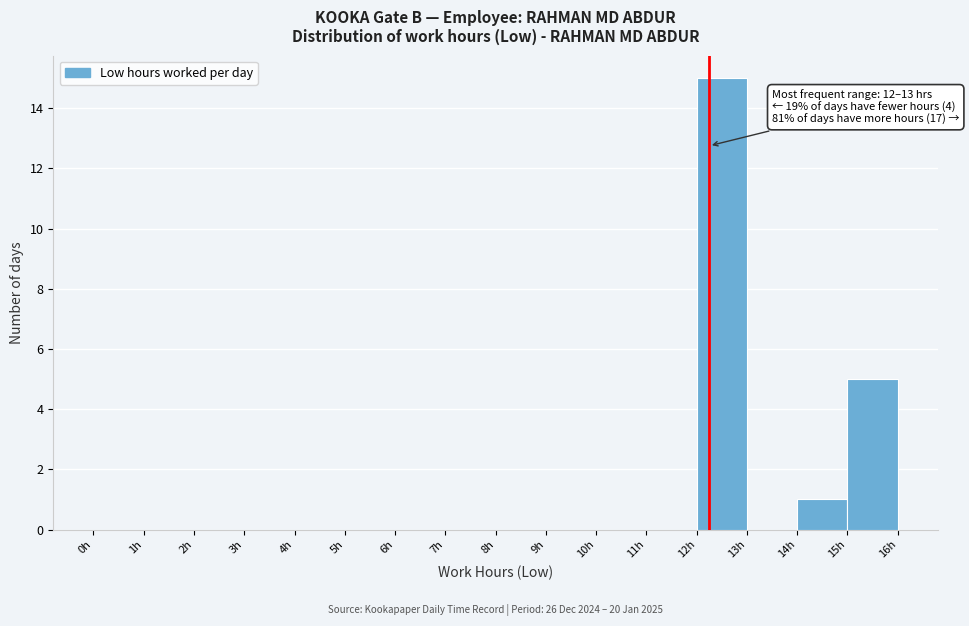

Which range on the x-axis has the tallest bar?

12 to 13